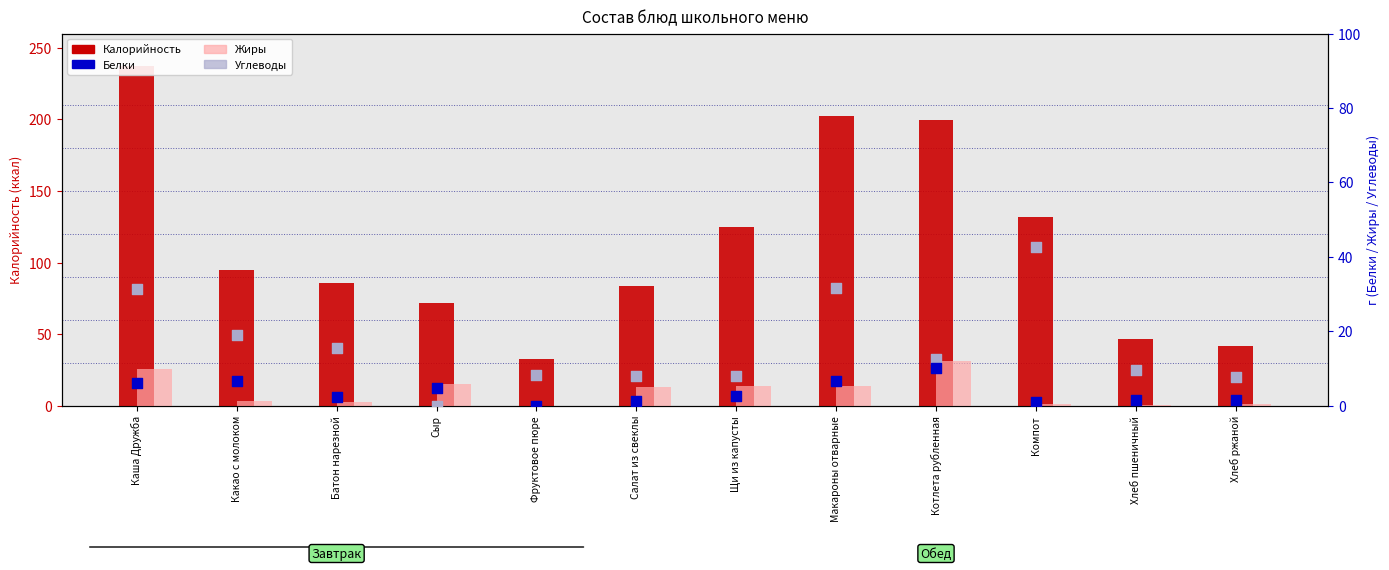

At which category is the sum across all series the highest?

Каша Дружба